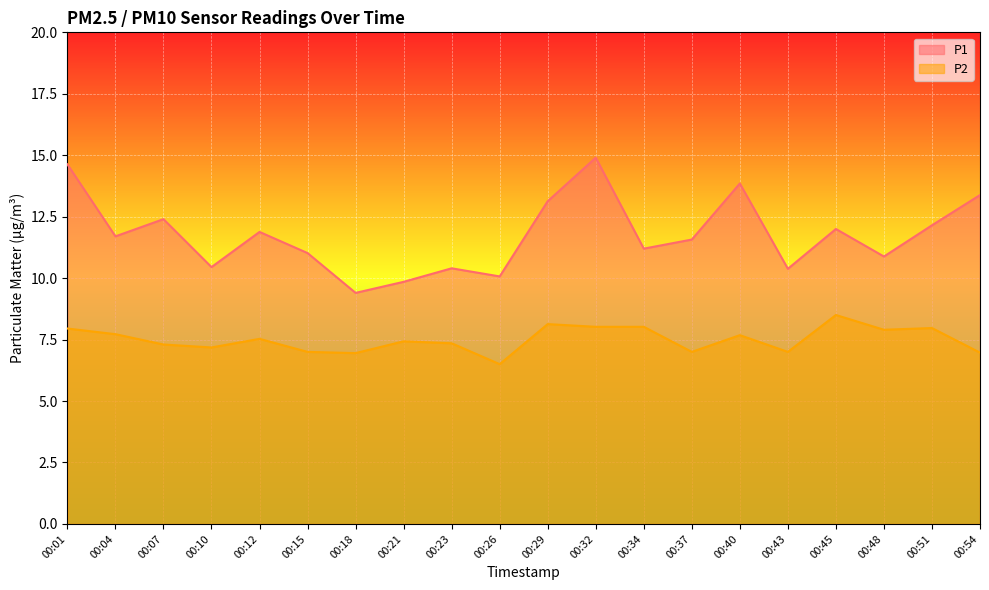

True or false: P2 and P1 intersect in this chart.

False